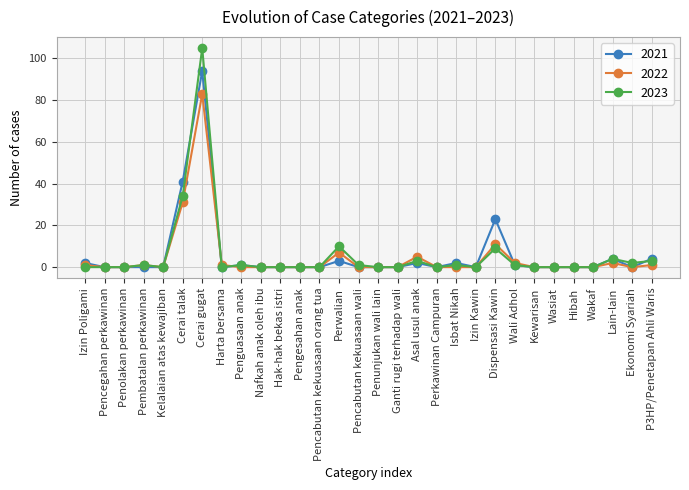

What is the difference between the maximum and minimum values in the 2023 series?

105